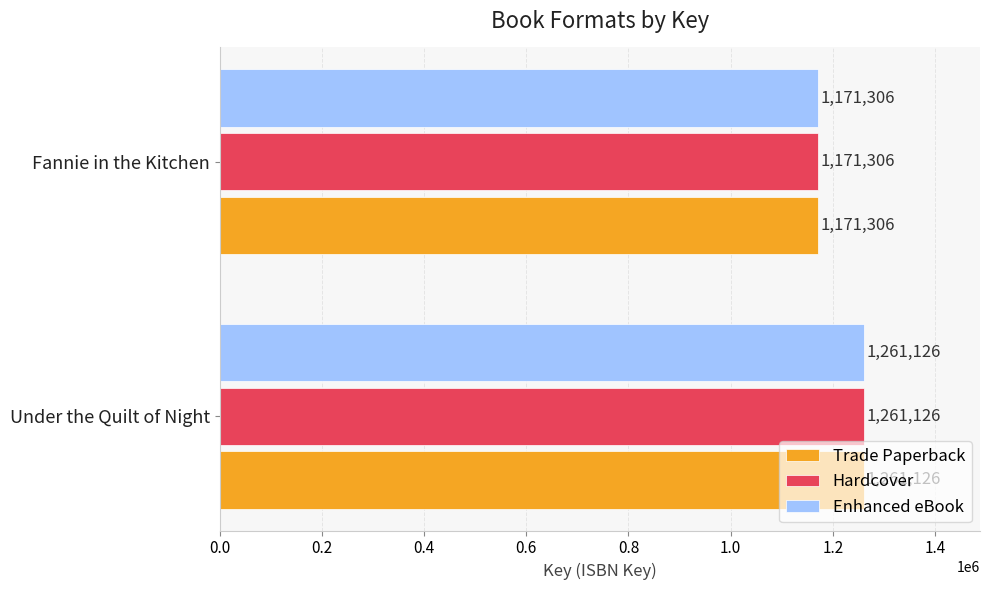

Is it true that Hardcover equals 475514 at Under the Quilt of Night?

False